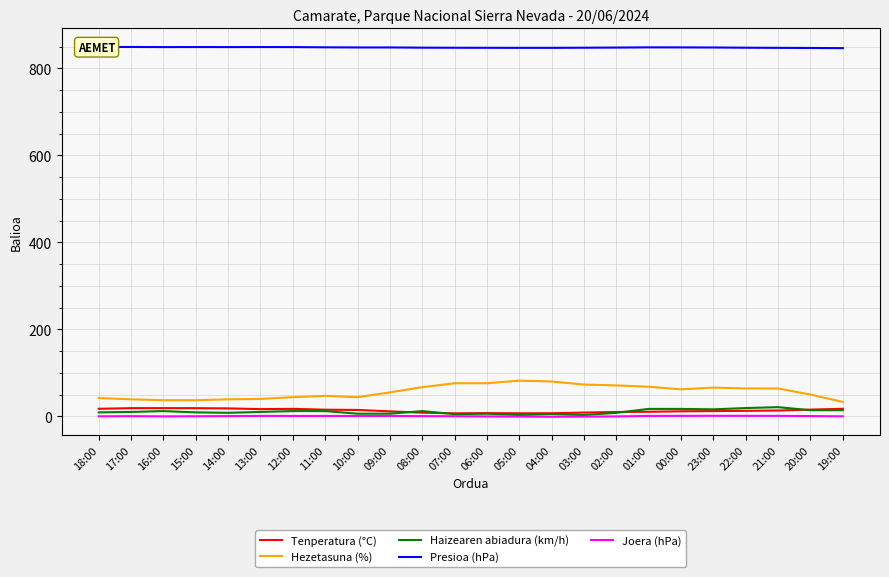

True or false: Presioa (hPa) and Tenperatura (°C) intersect in this chart.

False